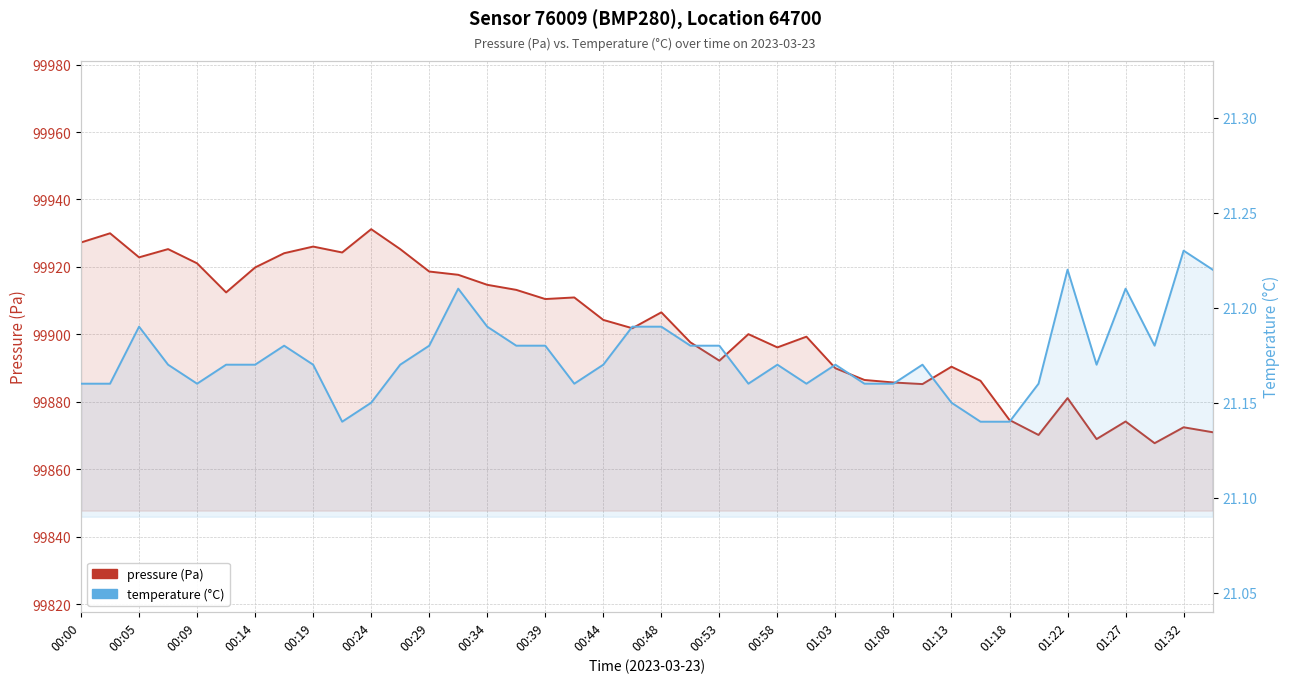

Which series has the widest spread of values?

pressure (Pa)